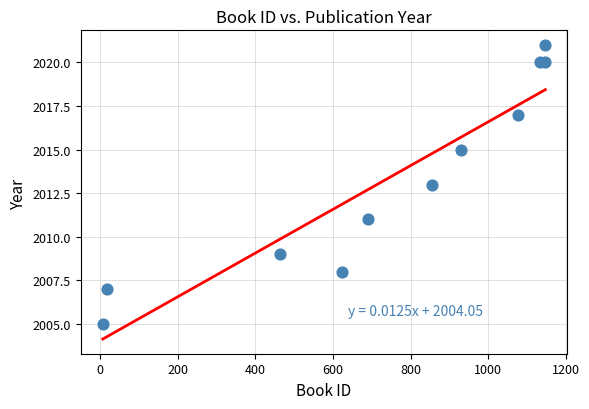

What is the average Y value?

2013